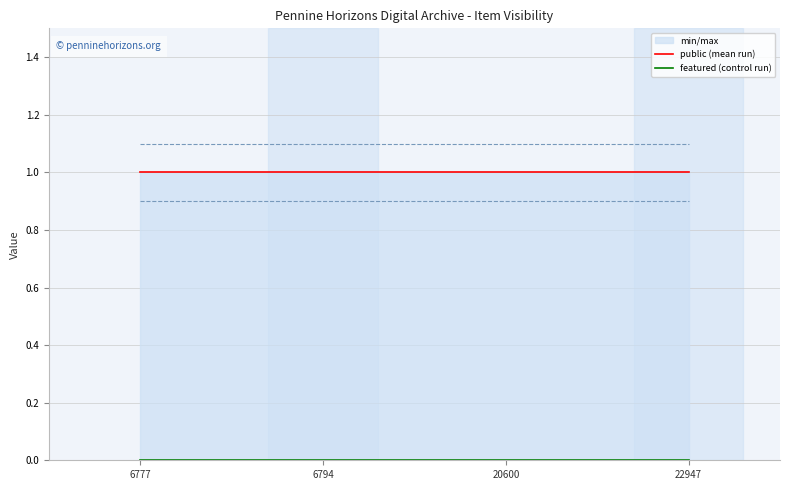

True or false: featured (control run) has more than 2 points higher than both neighbors.

False